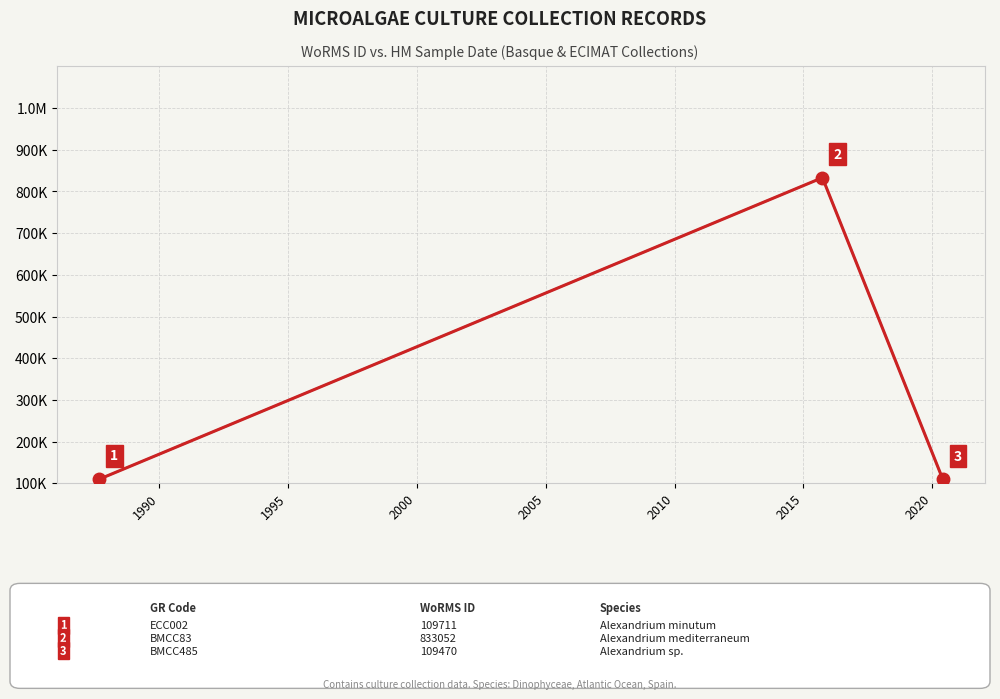

Which series has the largest range (max minus min)?

WoRMS ID: Average, Dinophyceae, Atlantic Ocean